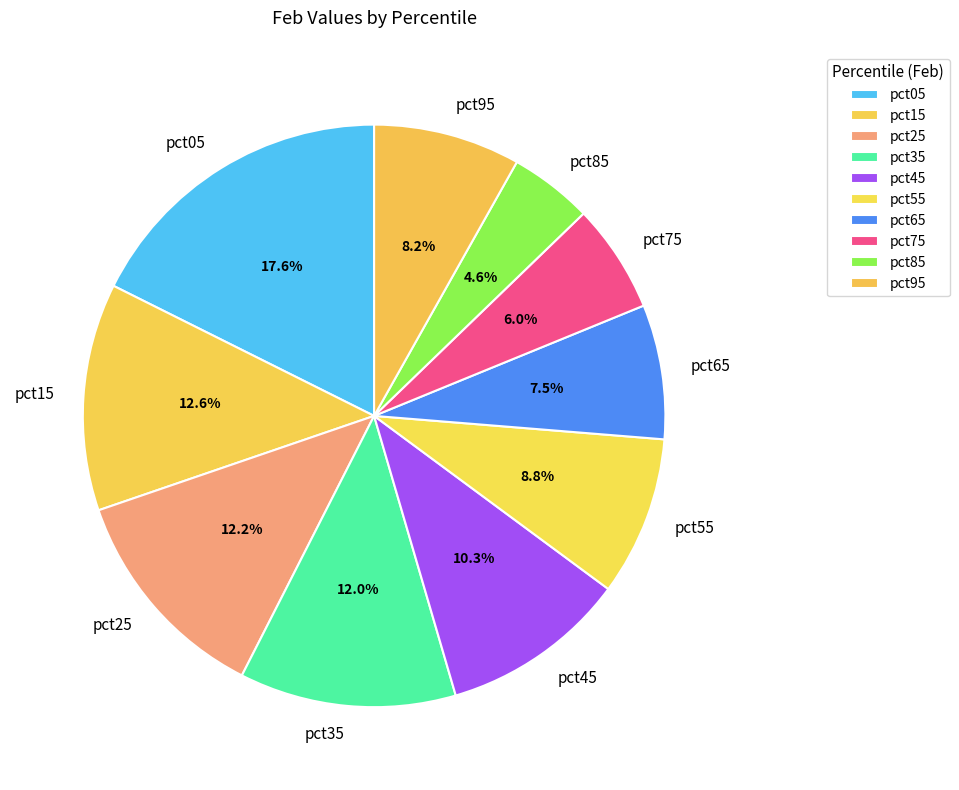

Does any single category account for the majority?

No